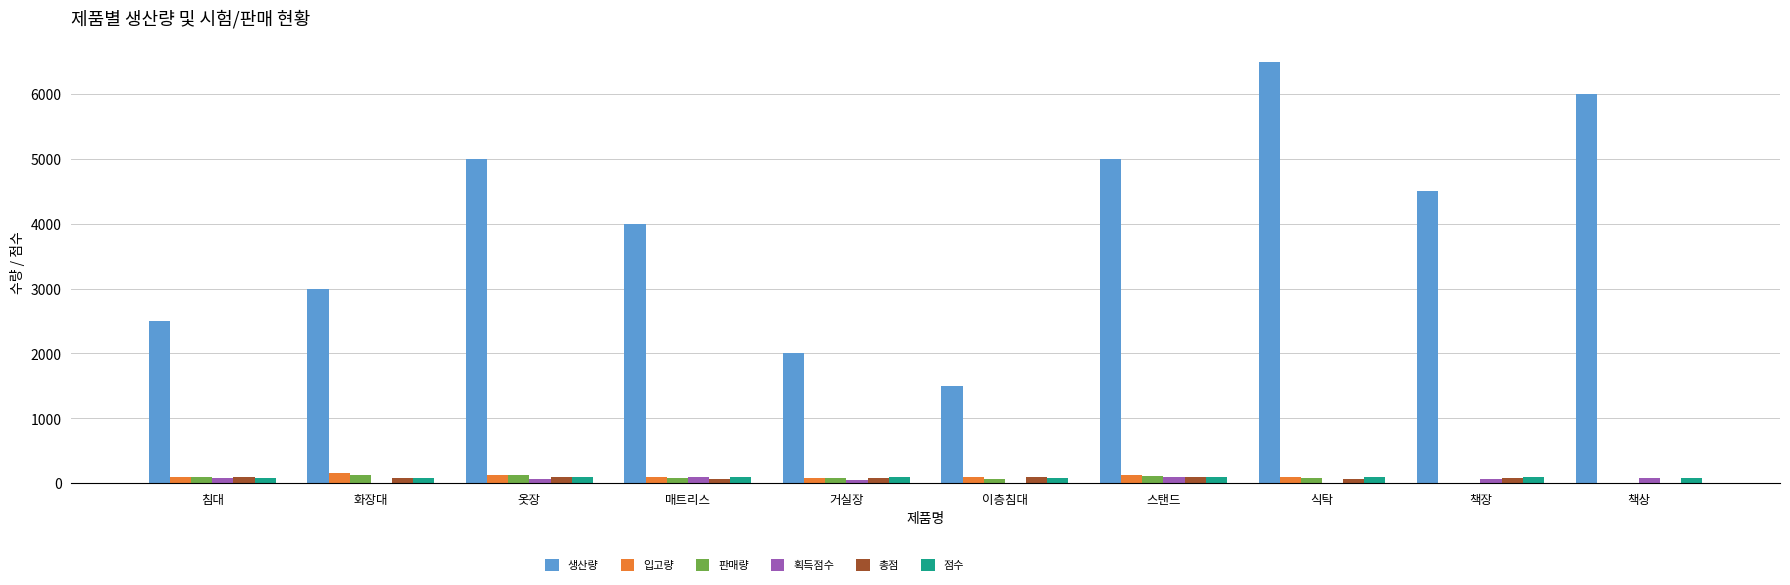

Which series has the largest total across all categories?

생산량